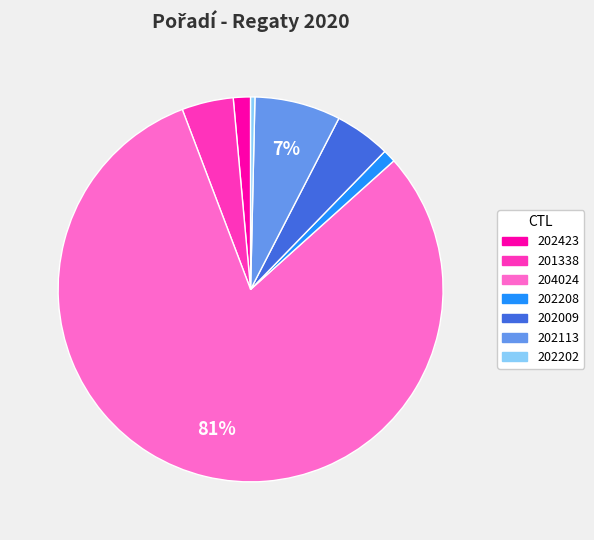

Is it true that 202202 is 0% of the pie?

True